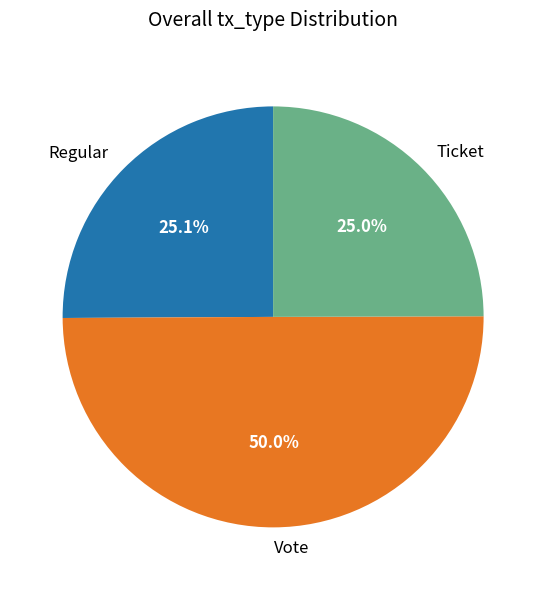

Which slice is the largest?

Vote